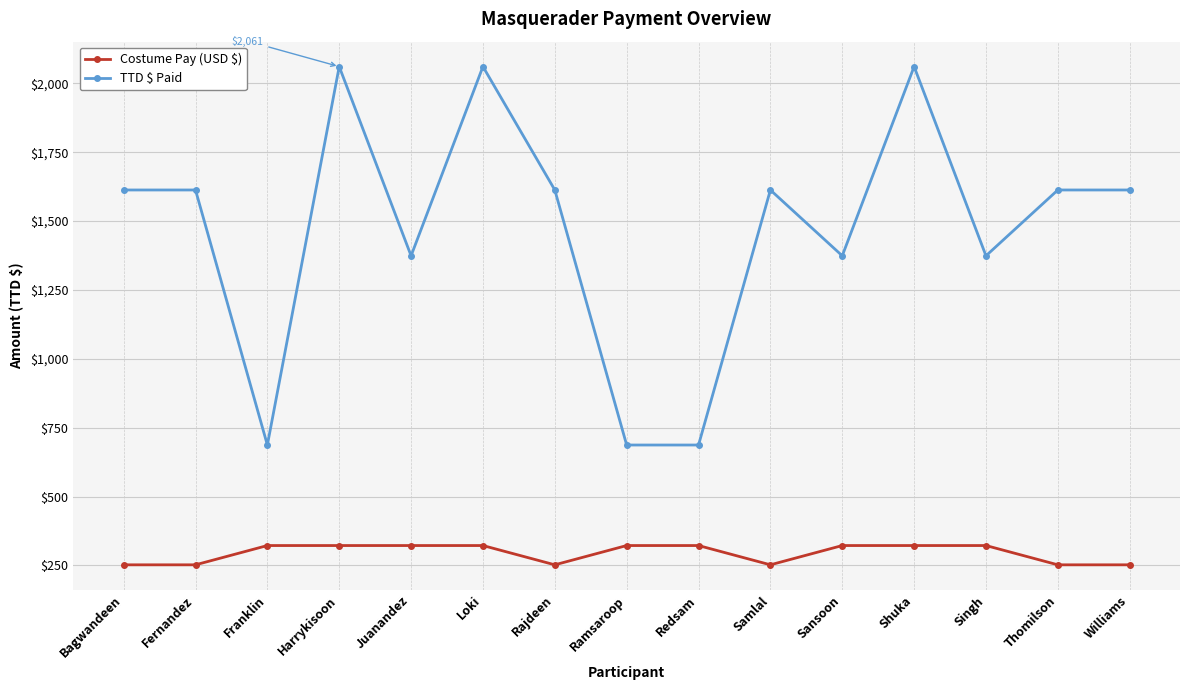

Count the number of categories in the chart.

15